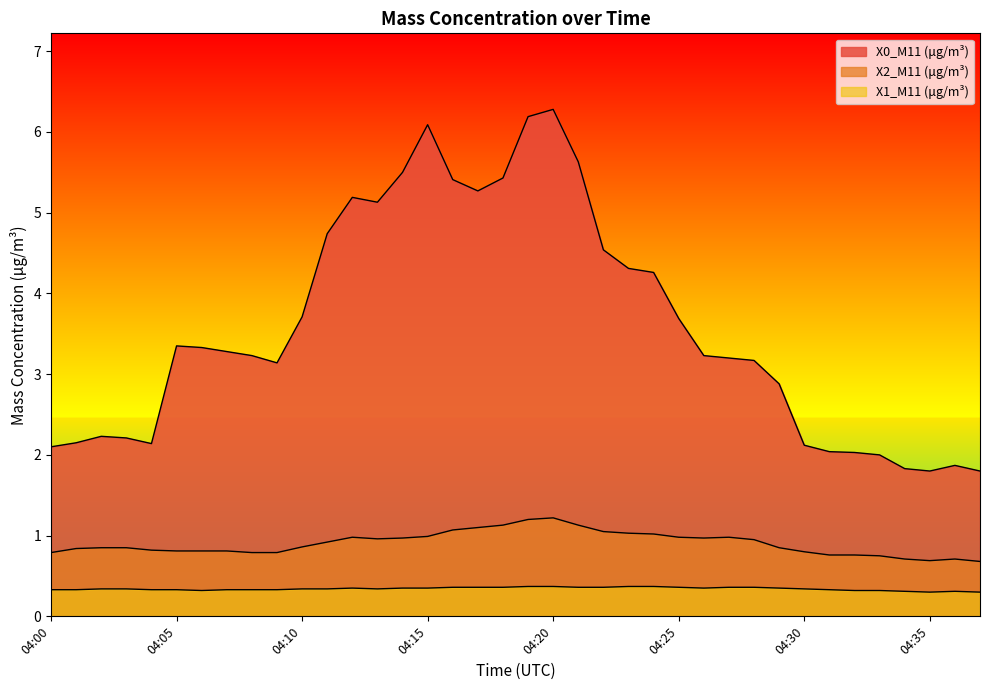

How many lines are shown in the chart?

3